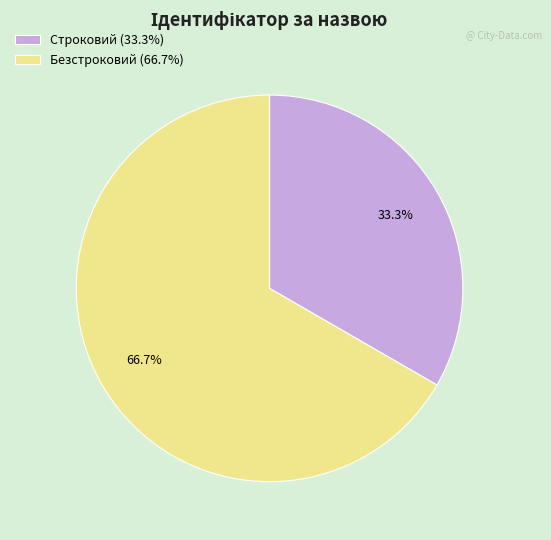

To the nearest percent, what is the average slice percentage?

50%